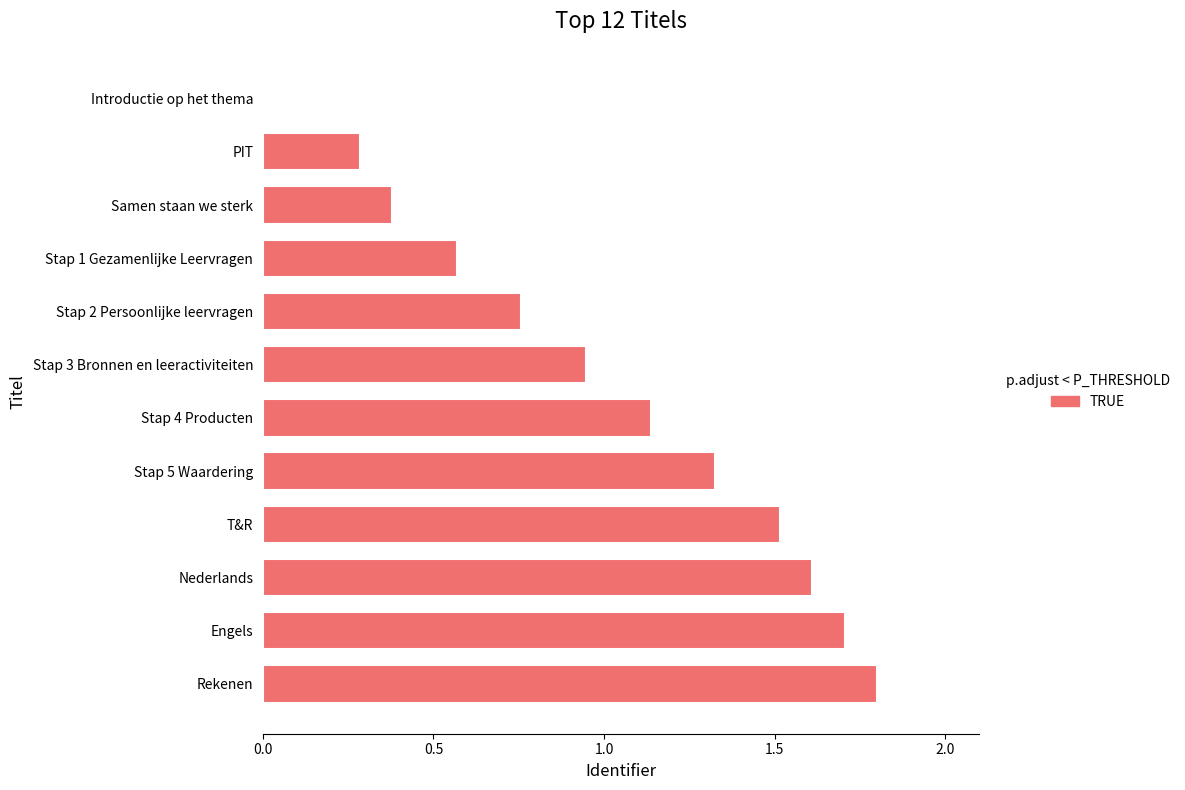

The chart shows a value of 0.4 at Stap 3 Bronnen en leeractiviteiten. True or false?

False